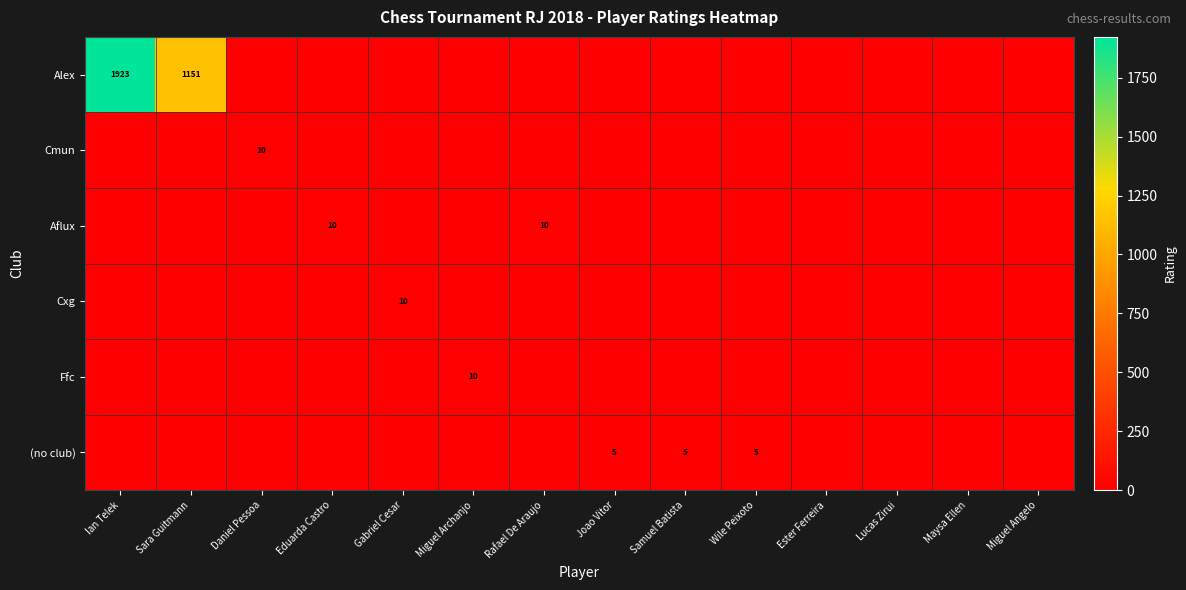

True or false: Alex has a value of 1151 at Sara Guitmann.

True